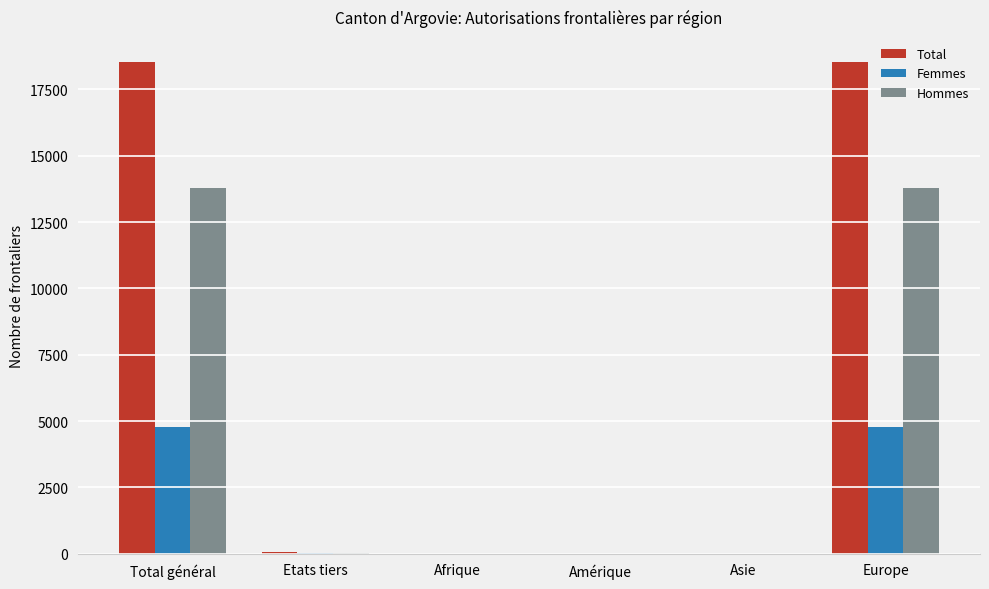

The Total series shows 1 at Afrique. True or false?

True